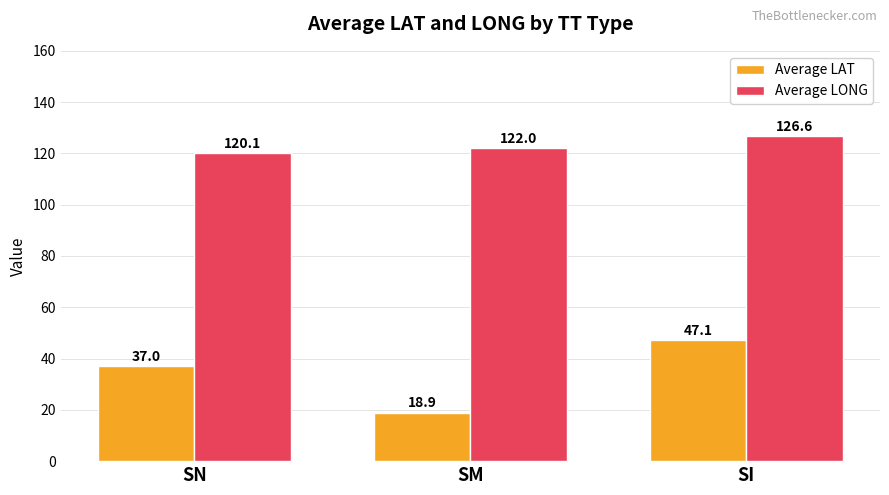

What is the approximate value of Average LAT at SM?

18.9